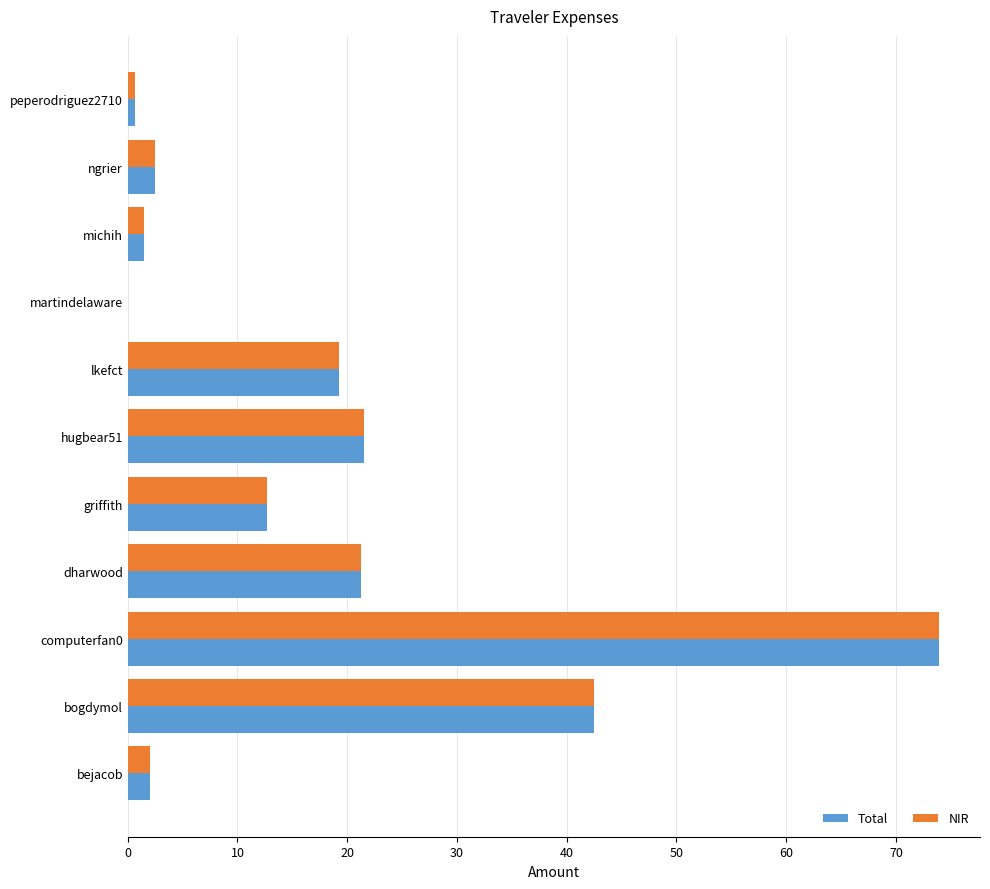

At which label is Total closest to 37?

bogdymol